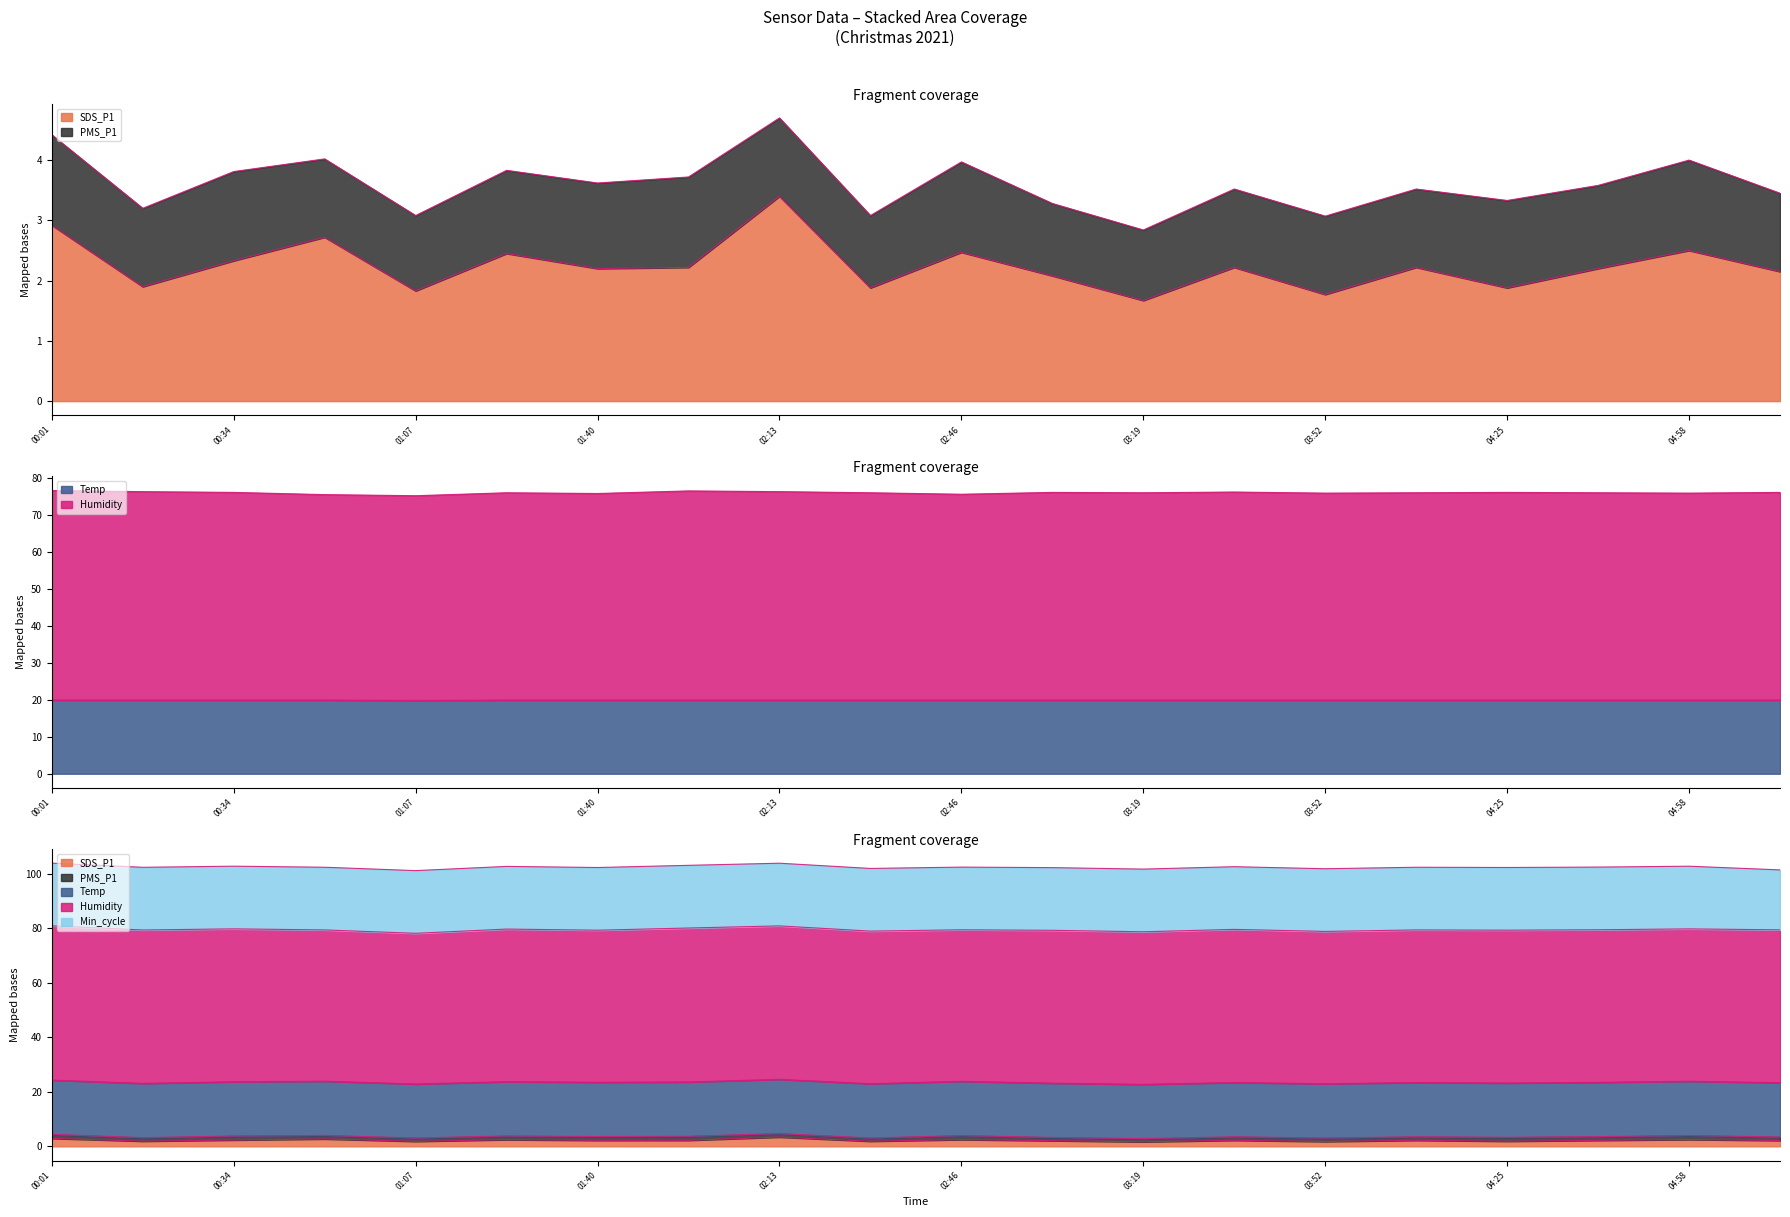

Rank the categories by Humidity value from highest to lowest.

00:01, 01:57, 00:17, 02:13, 03:36, 00:34, 03:03, 04:25, 05:15, 01:24, 02:30, 03:19, 04:09, 04:42, 03:52, 04:58, 01:40, 02:46, 00:51, 01:07